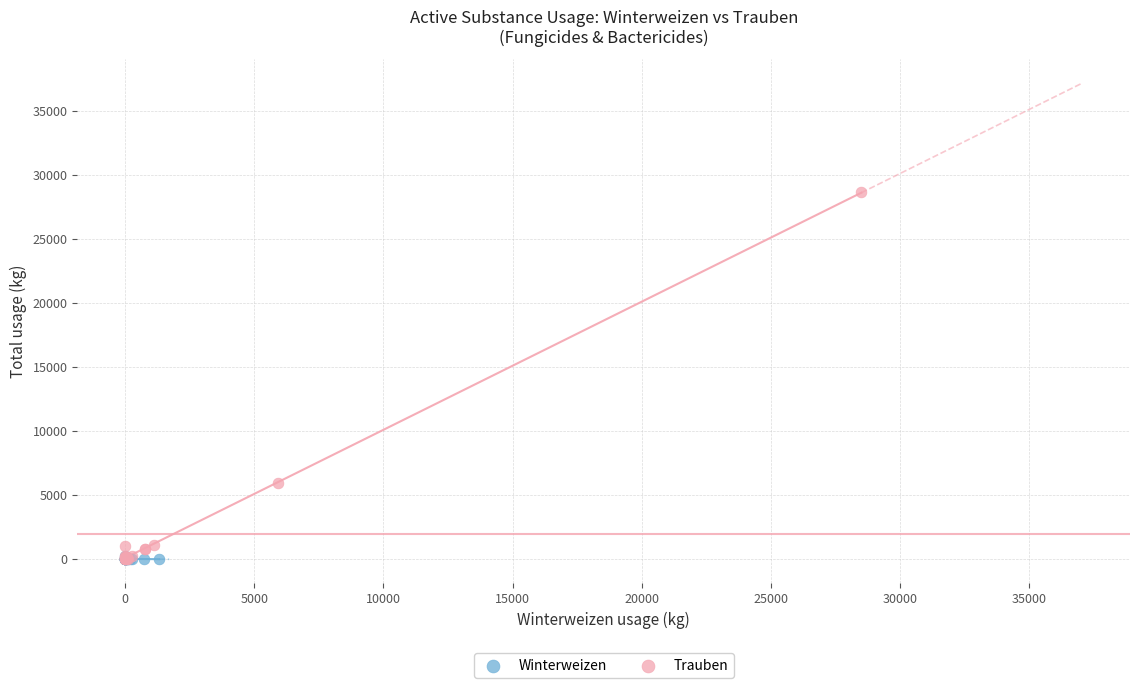

Which series contains the highest Y value?

Trauben